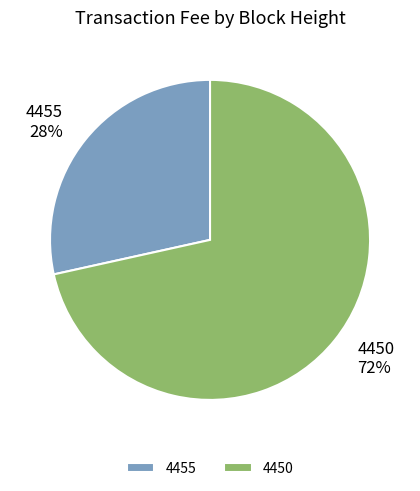

Which slice is the largest?

4450